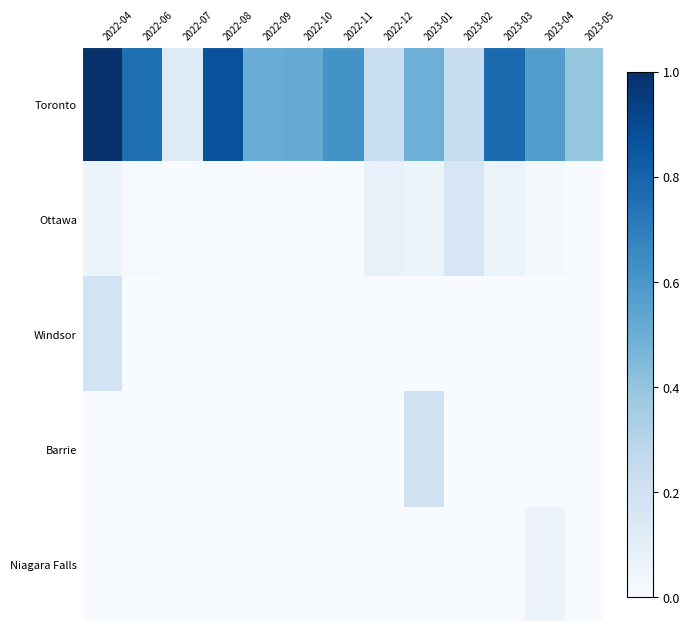

Rank the series at 2023-02 from lowest to highest value.

Windsor, Barrie, Niagara Falls, Ottawa, Toronto